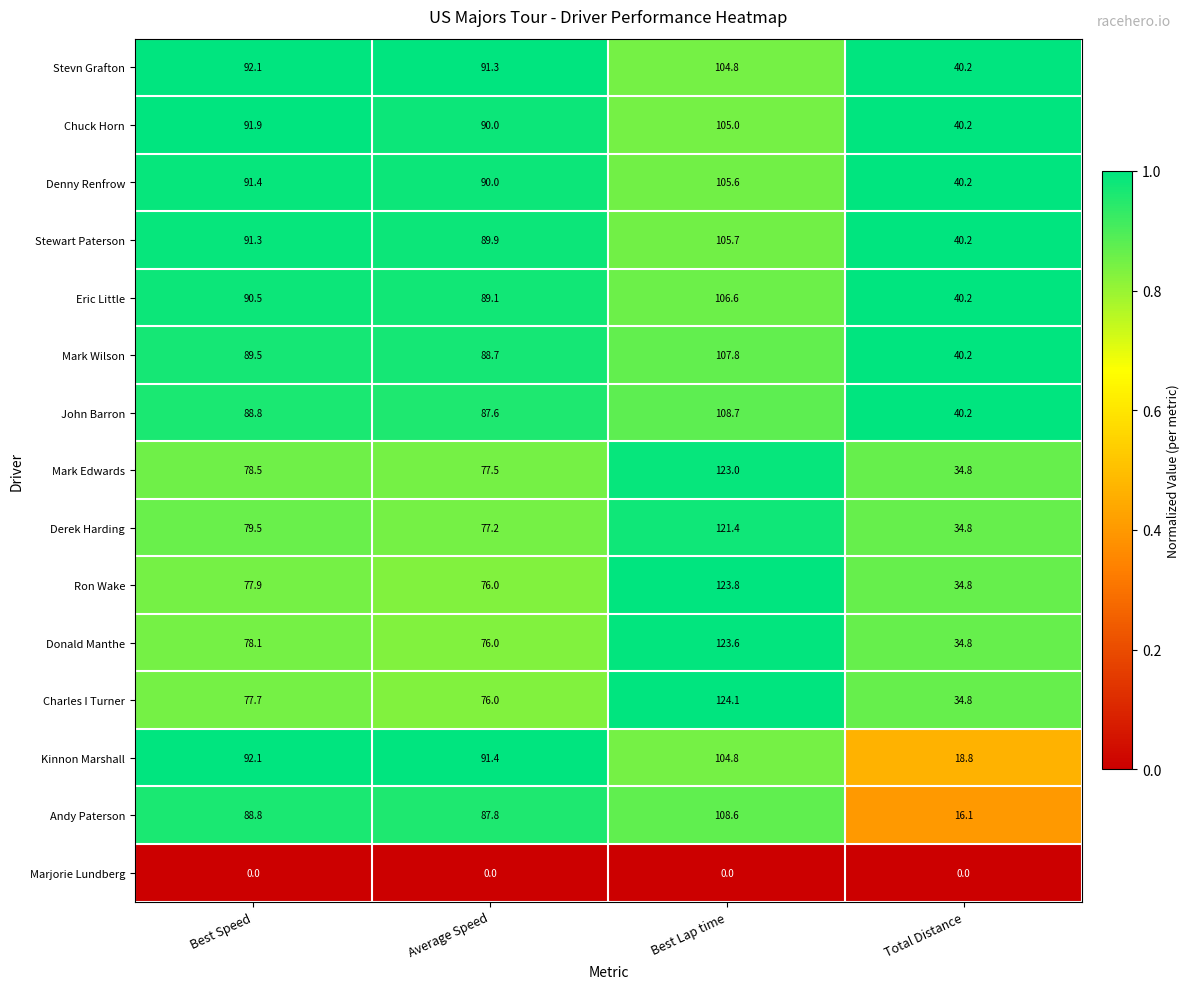

Which series changed the most between Average Speed and Best Lap time?

Charles I Turner